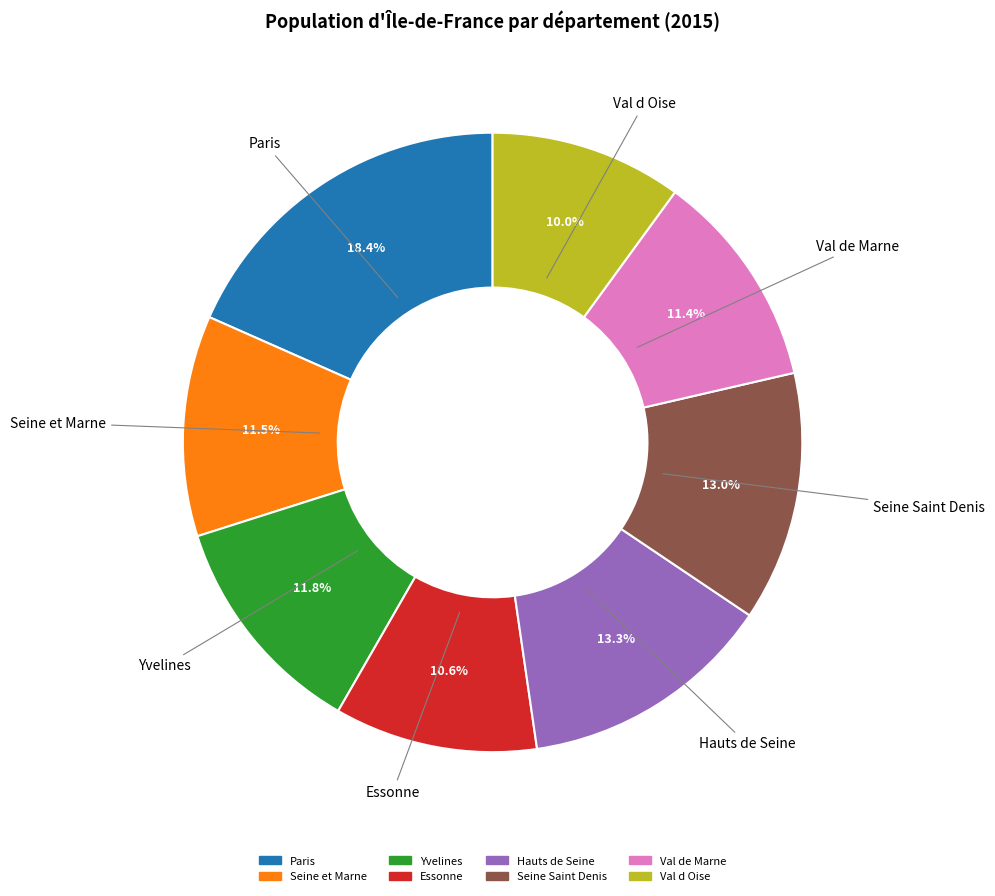

How many segments does this pie chart have?

8